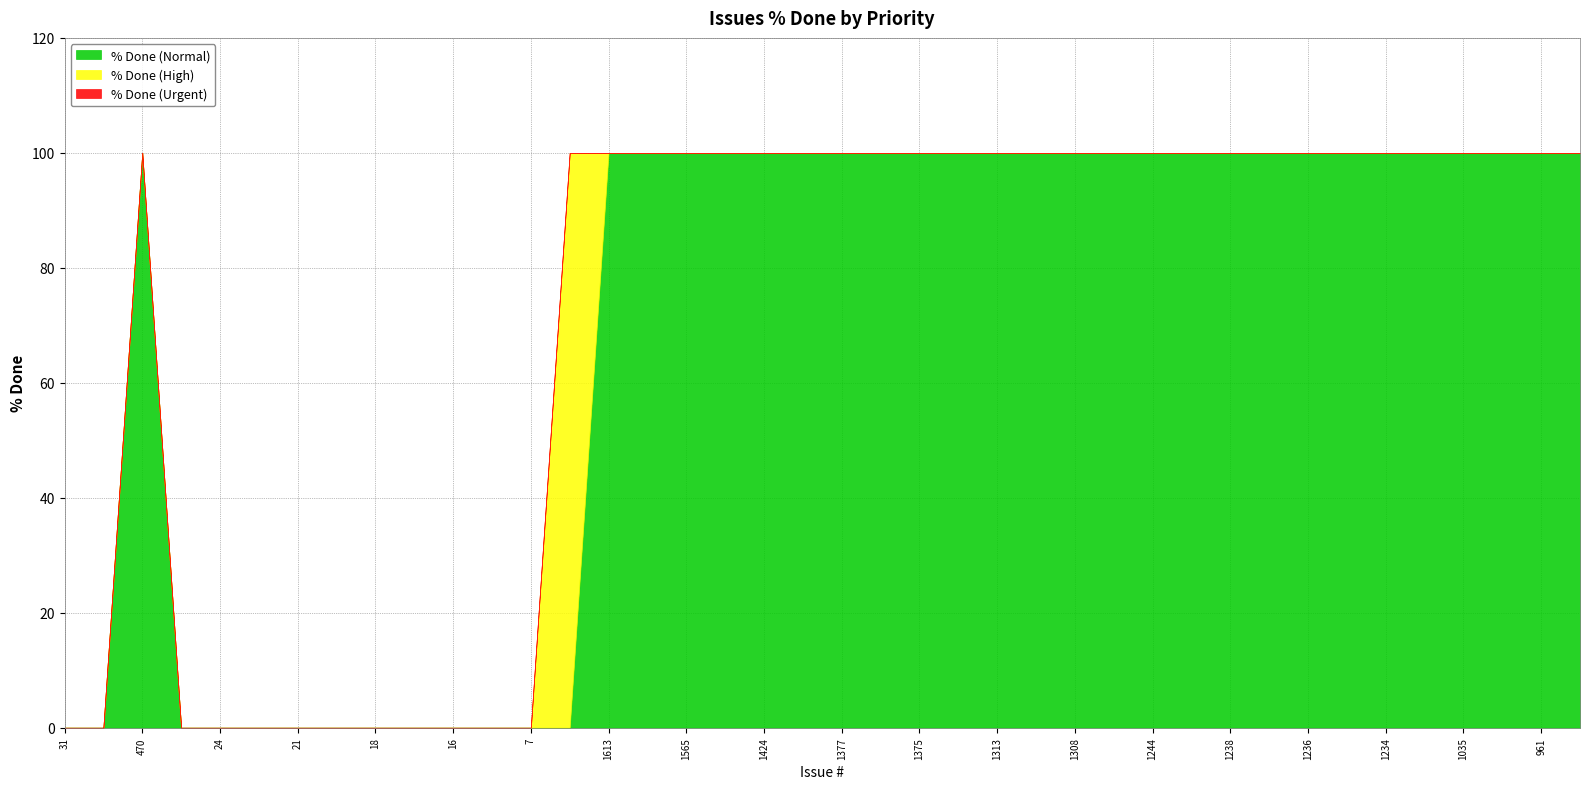

What is the difference between the second highest and minimum values in the % Done (Normal) series?

100